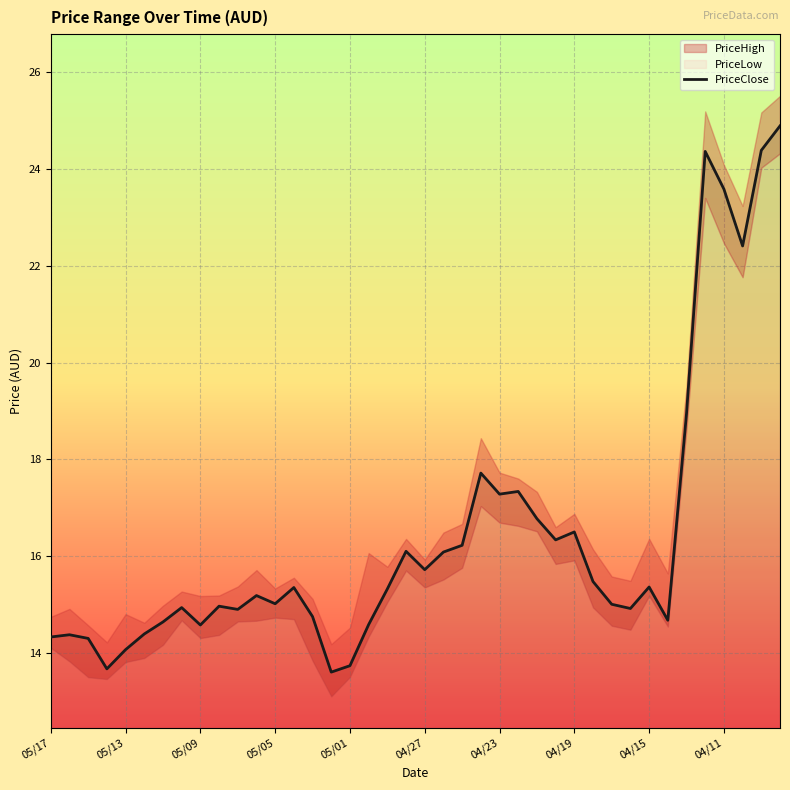

The value of PriceClose at 05/13 is 14.1. True or false?

True